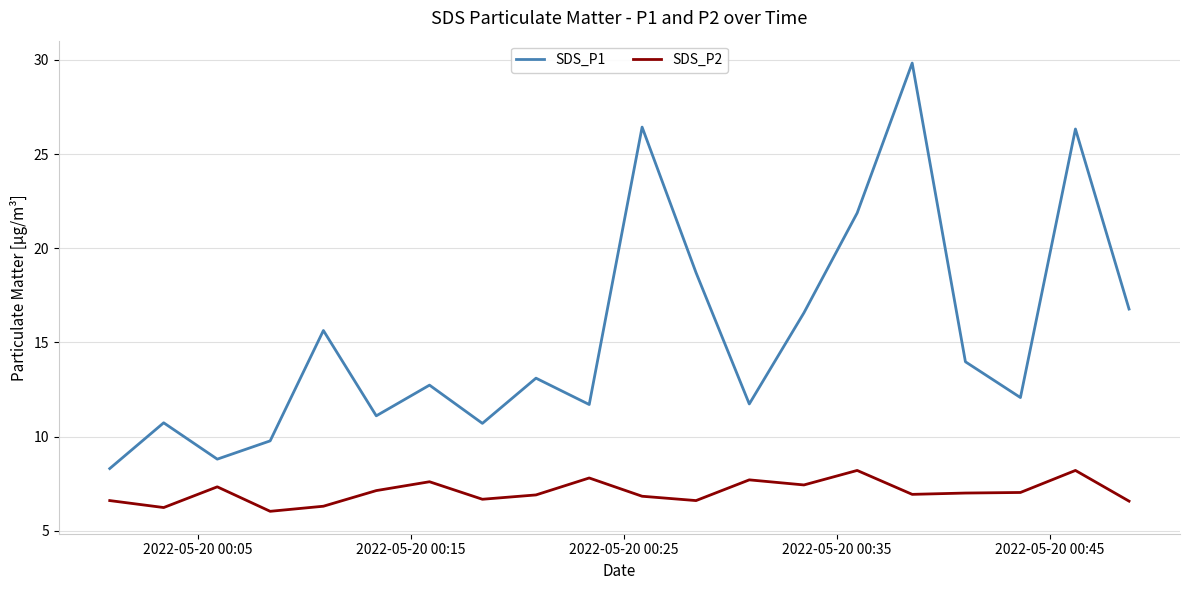

True or false: SDS_P1 and SDS_P2 intersect in this chart.

False